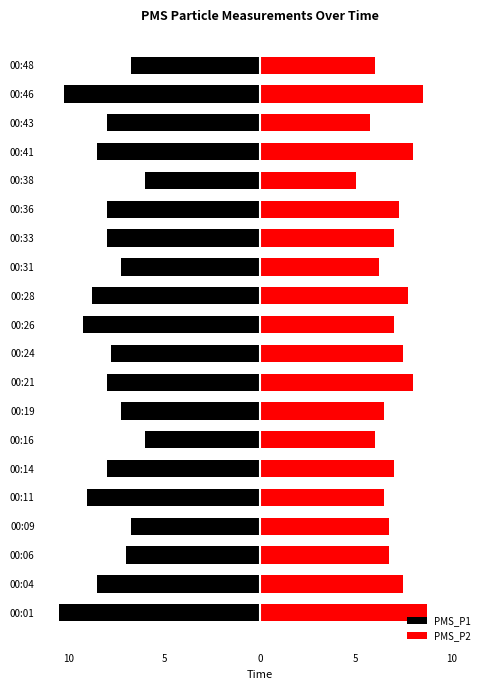

Is it true that PMS_P1 equals -3.6 at 00:24?

False